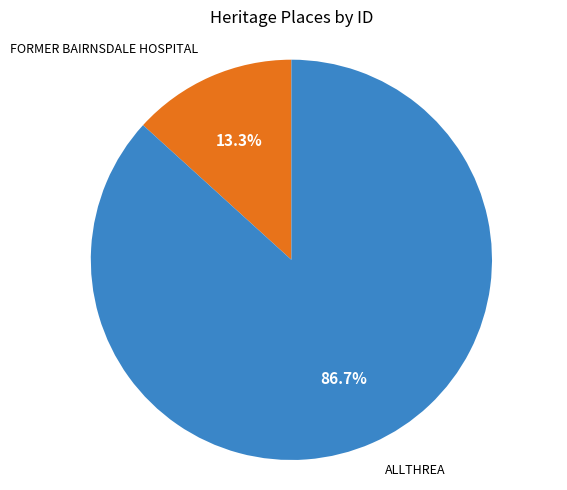

Does any single category account for the majority?

Yes